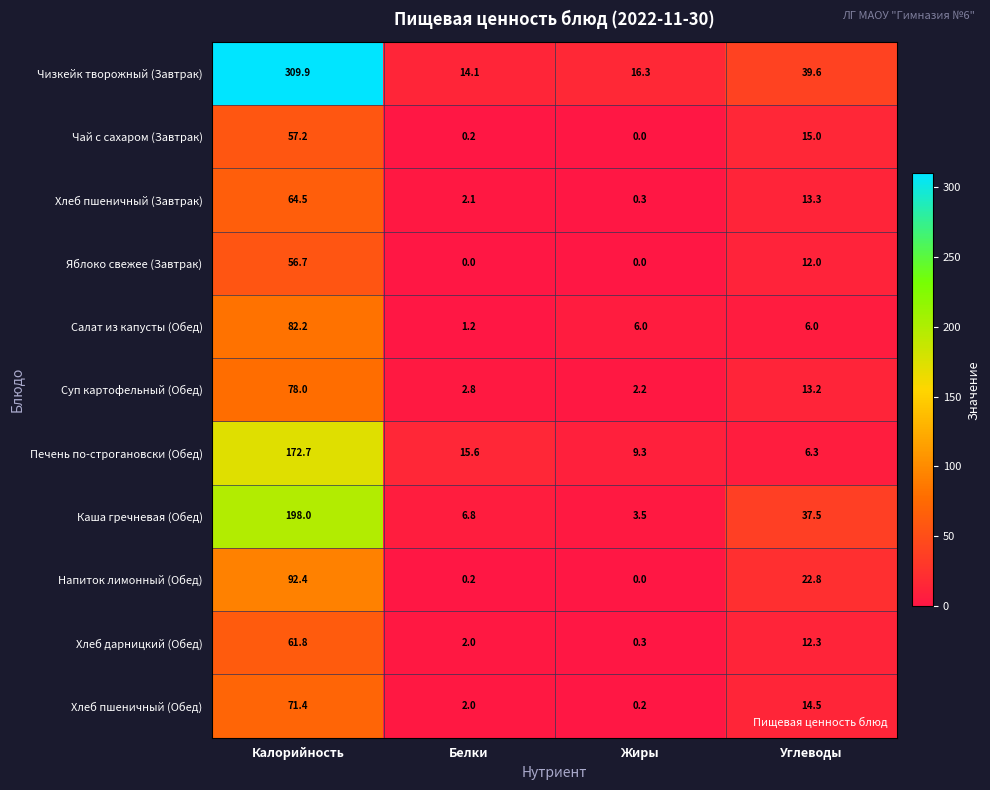

Which series has the largest total across all categories?

Чизкейк творожный (Завтрак)